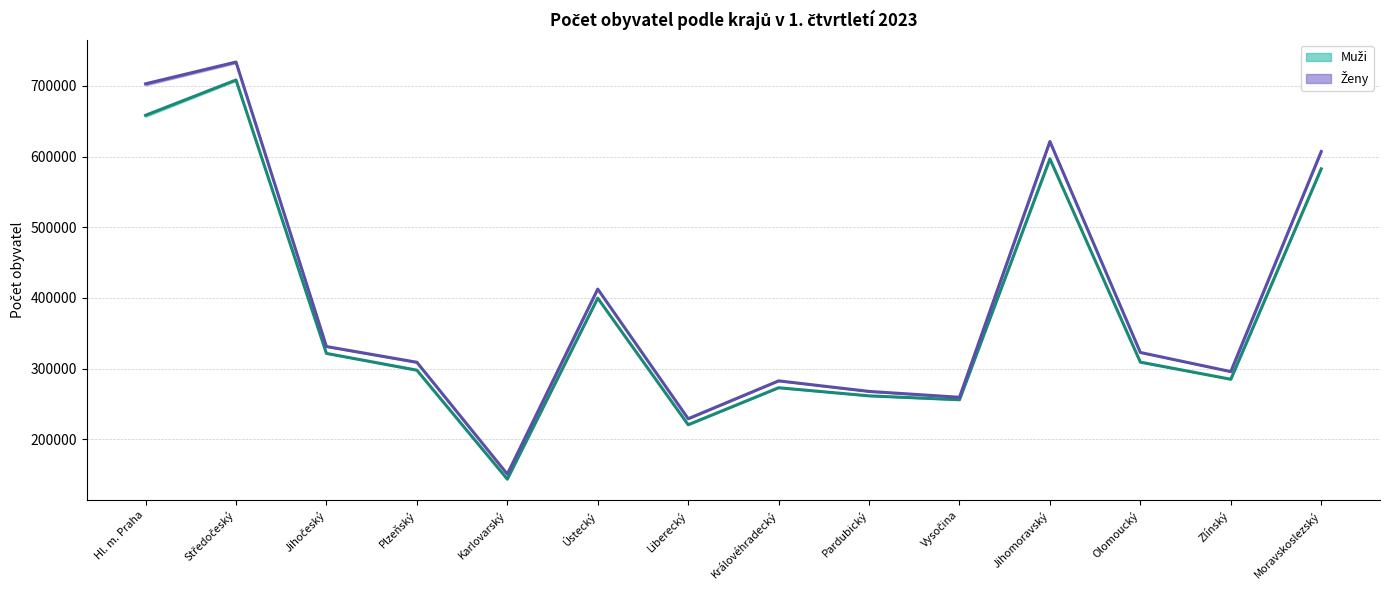

In ženy (31.3.2023), how many points are lower than both neighbors (excluding endpoints)?

4